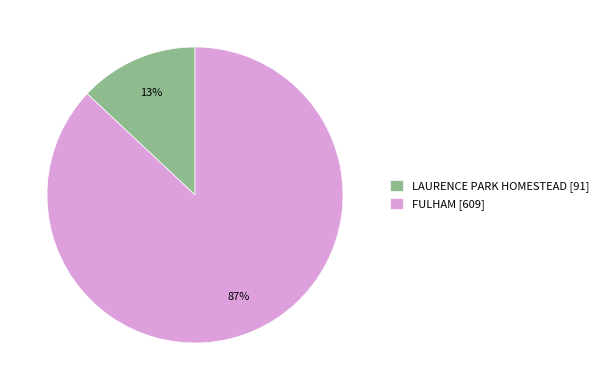

Is the sum of FULHAM [609] and LAURENCE PARK HOMESTEAD [91] greater than half?

Yes